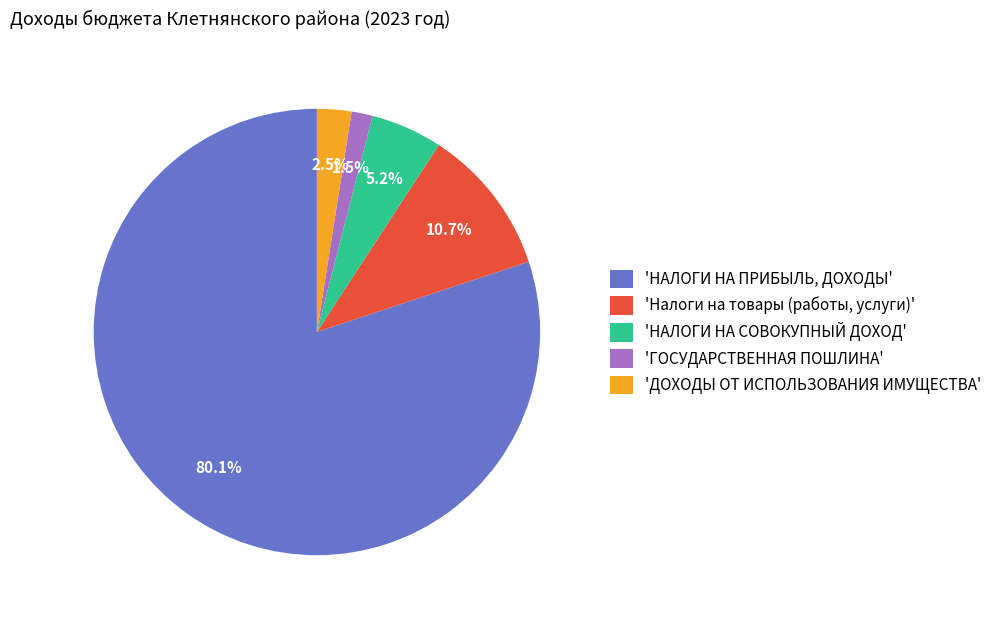

What is the largest slice in the pie chart?

'НАЛОГИ НА ПРИБЫЛЬ, ДОХОДЫ'